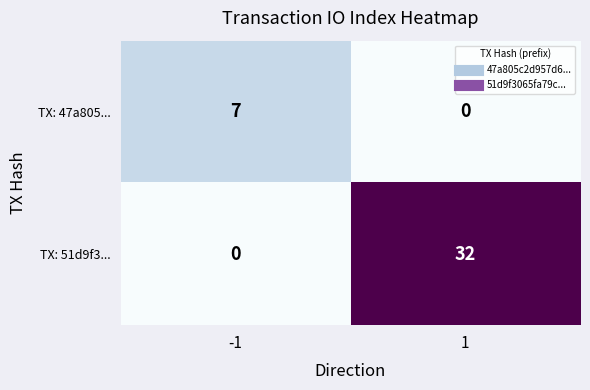

What is the average value of the TX: 51d9f3... series?

16